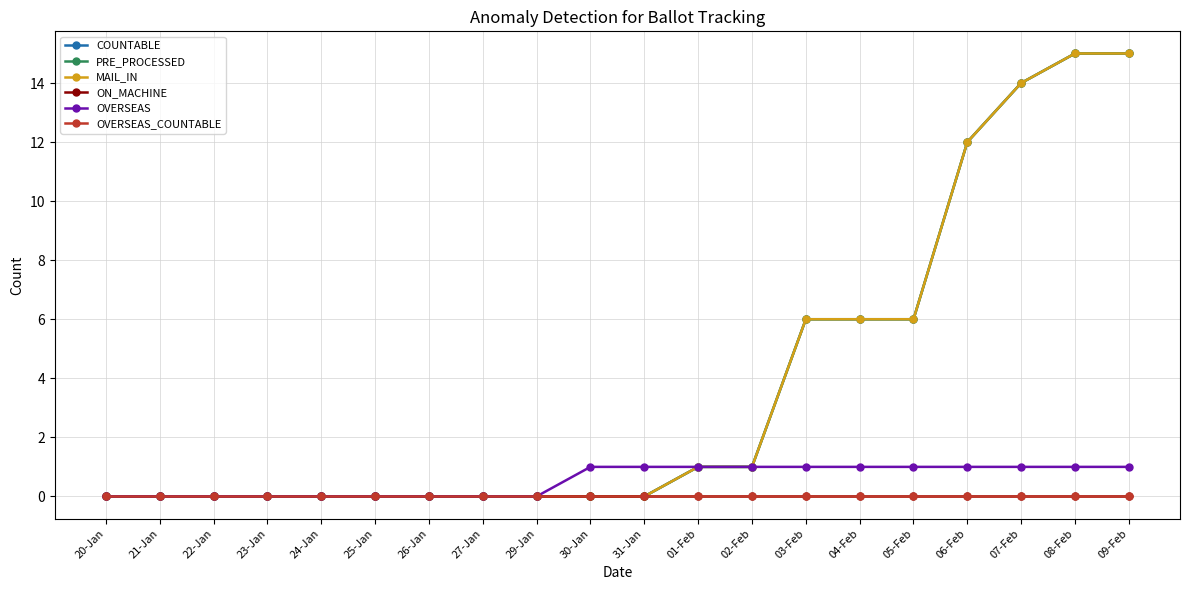

Which series has the largest total across all categories?

COUNTABLE